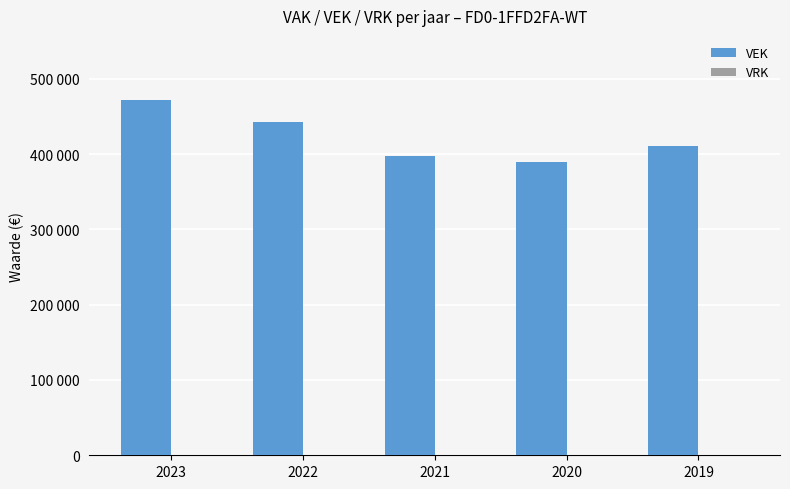

At which category does the chart reach its minimum across all series?

2023